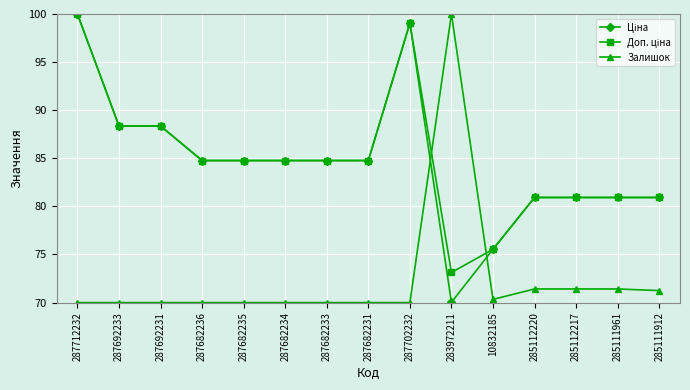

True or false: Залишок has a value of 125.1 at 287682235.

False